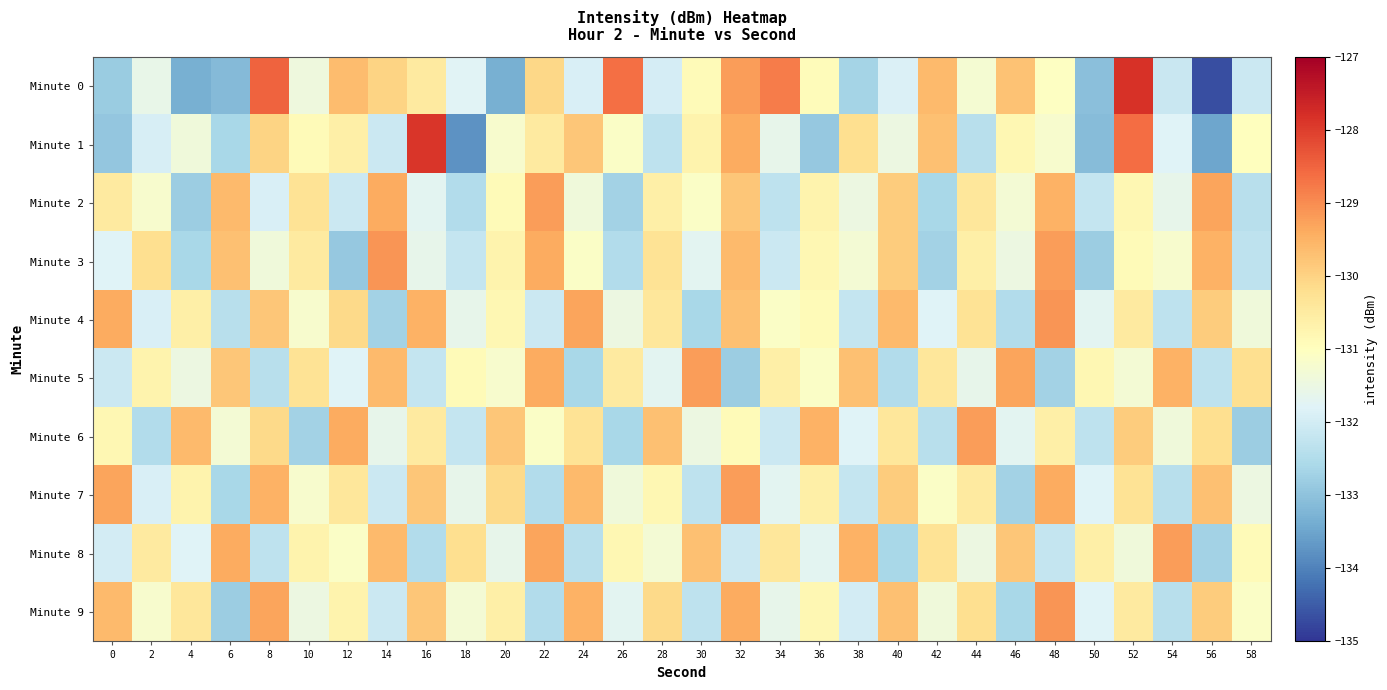

What is the spread (max minus min) of values at 26?

4.0